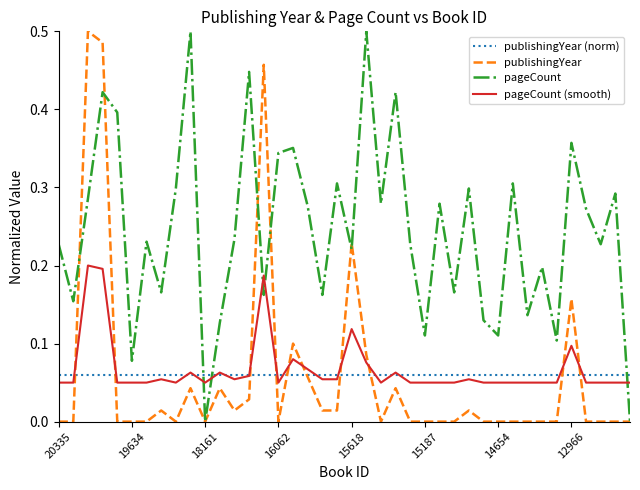

Is this an area chart (filled region under the line)?

No